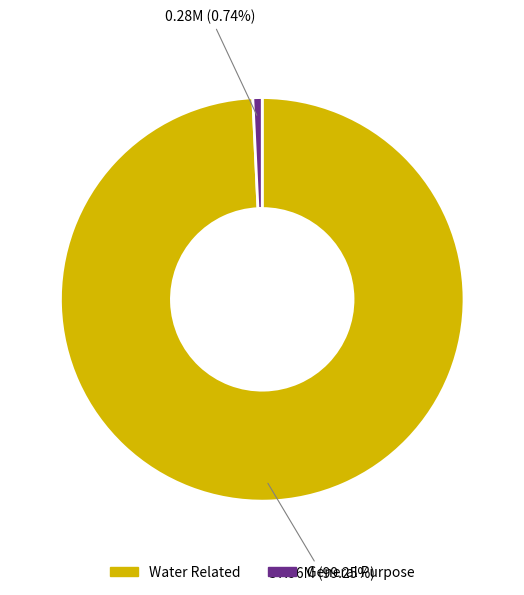

Count the number of slices in the pie.

2